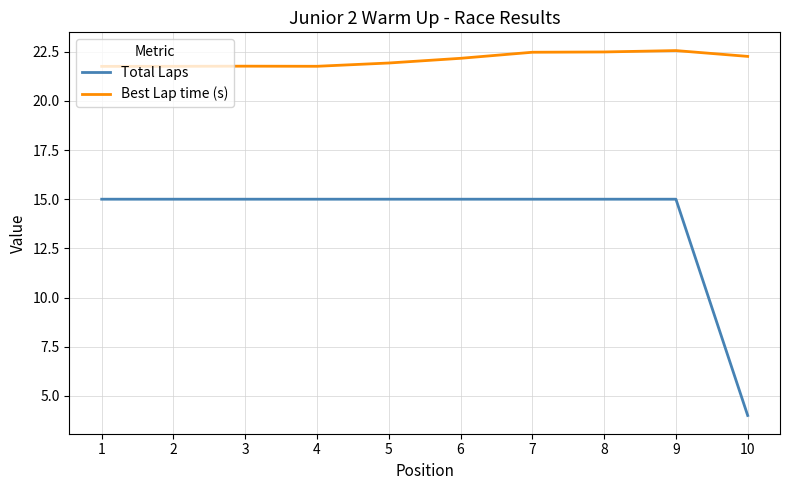

Which series has the widest spread of values?

Total Laps